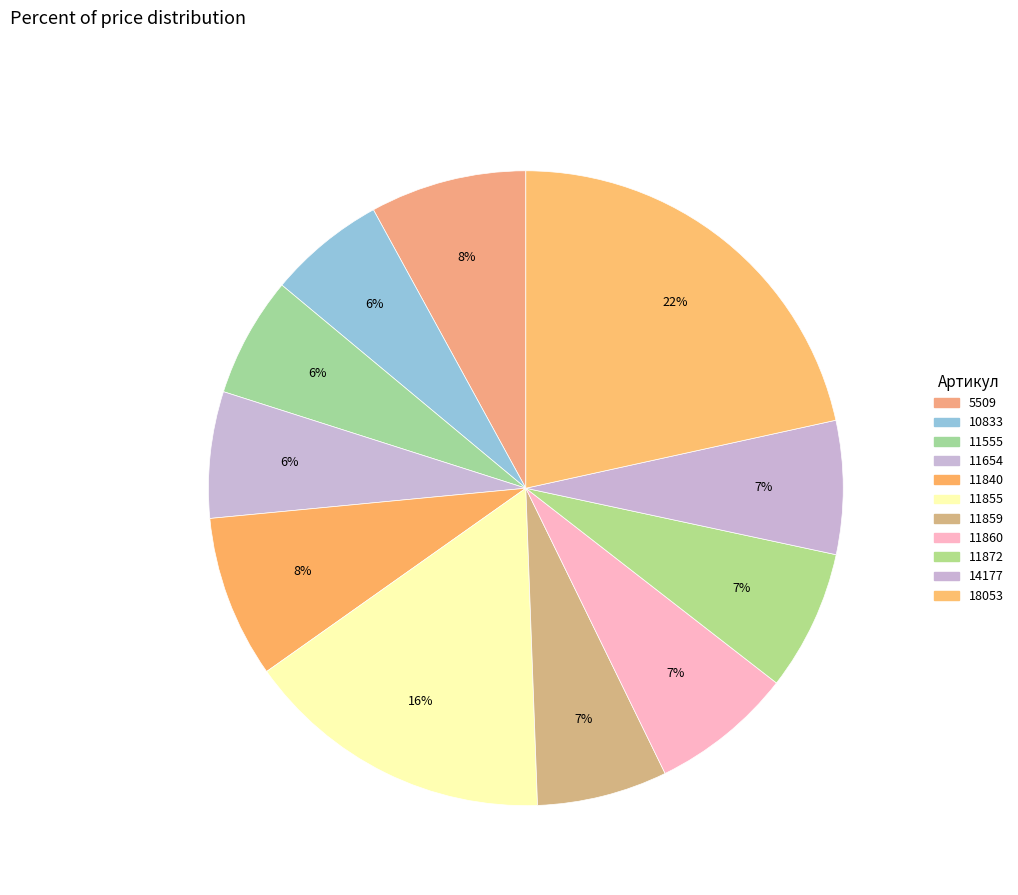

To the nearest percent, what is the combined percentage of 11860 and 11654?

14%